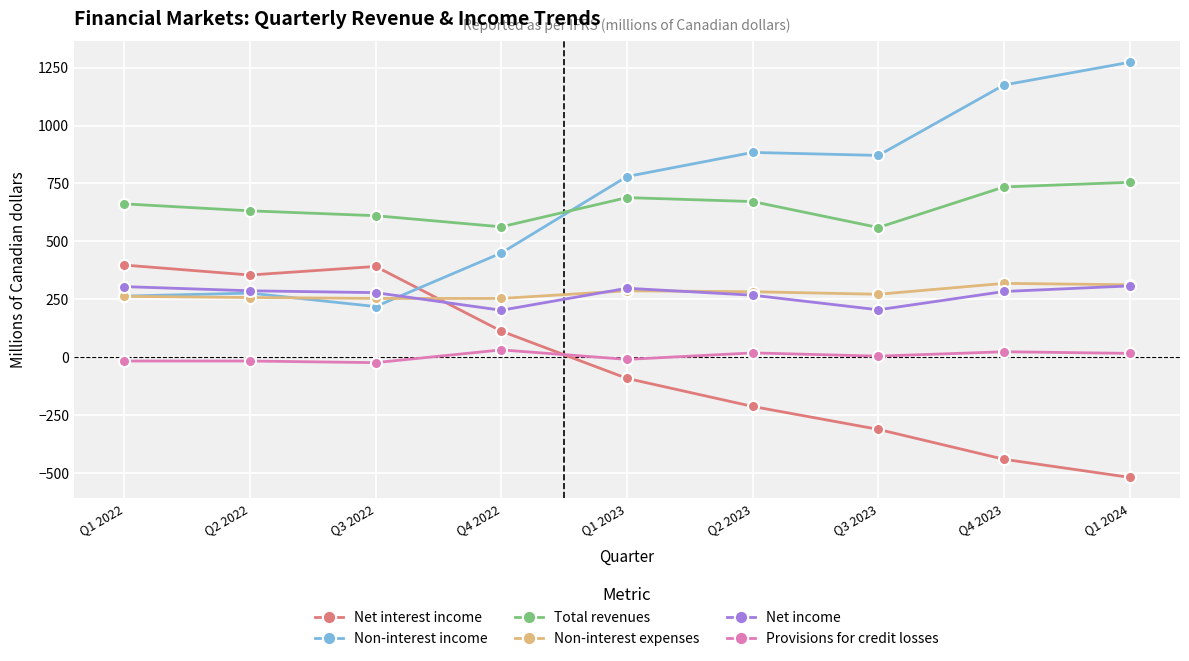

Where is the first local minimum for Net interest income?

Q2 2022